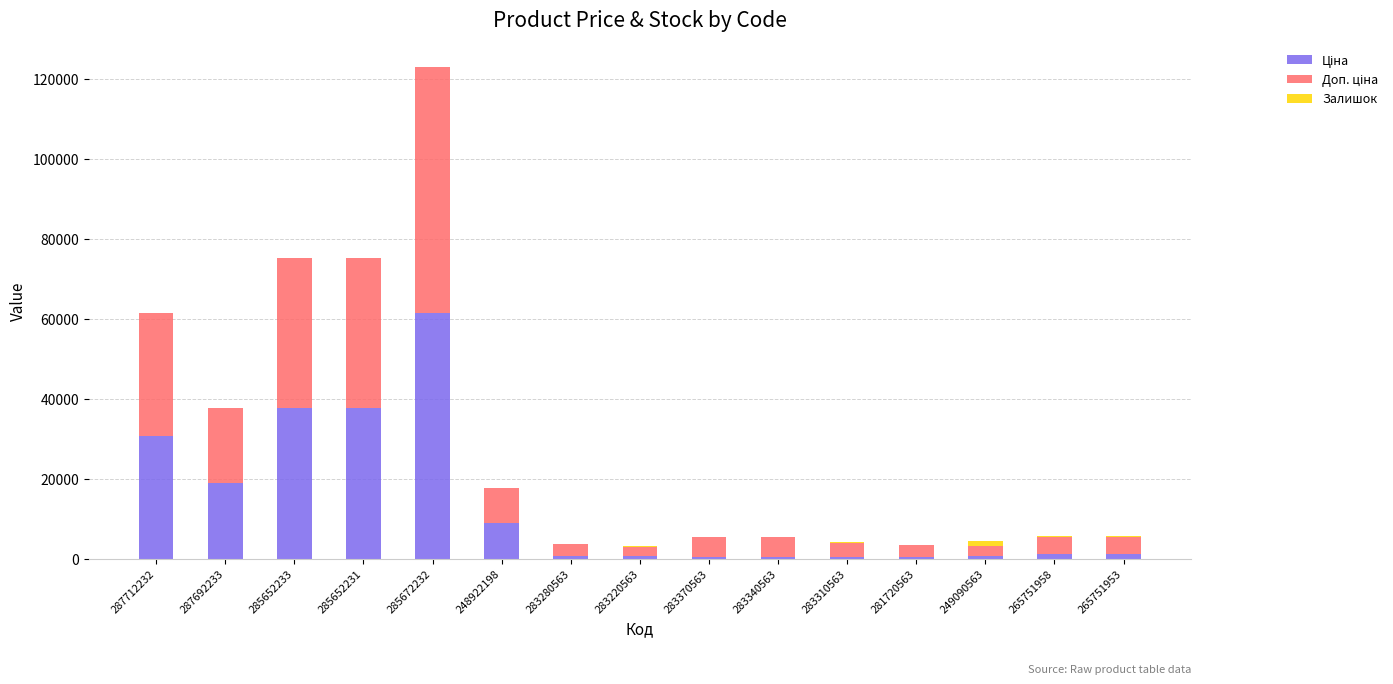

At which category is the sum across all series the highest?

285672232